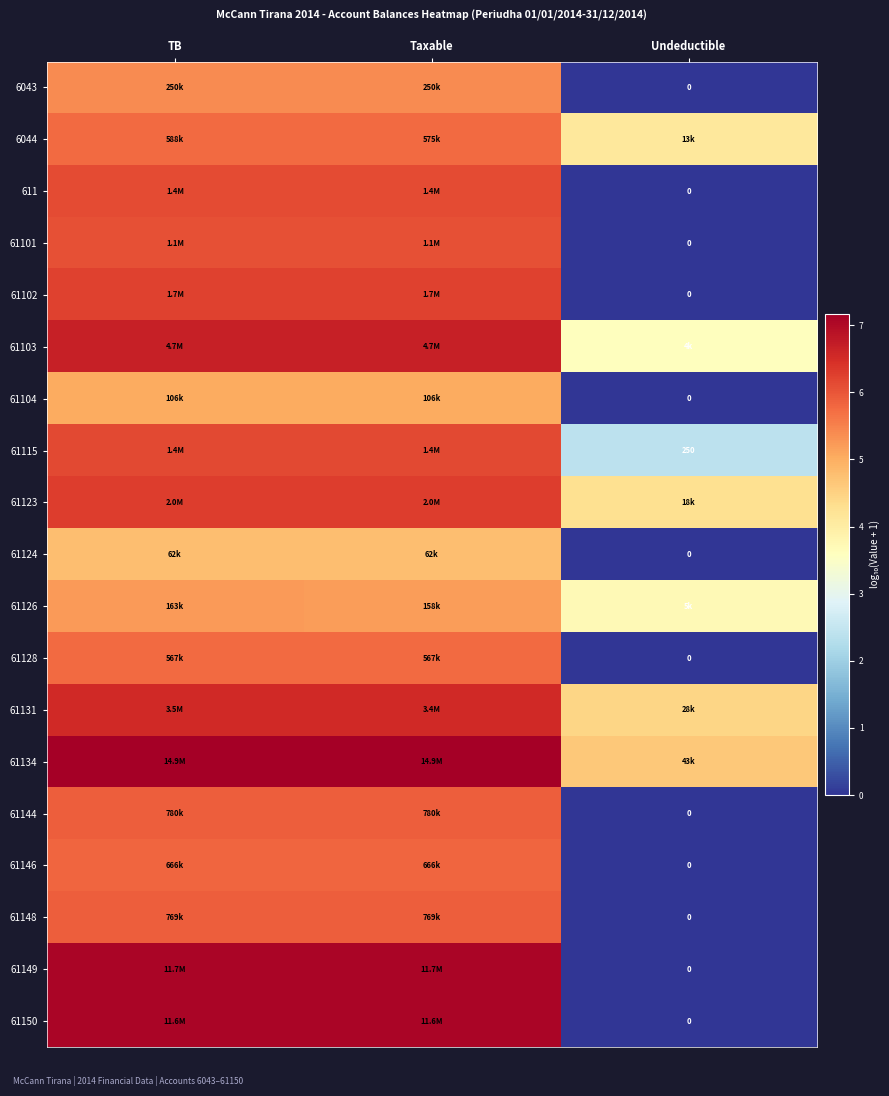

What is the difference between the maximum and minimum values in the 61150 series?

7.1